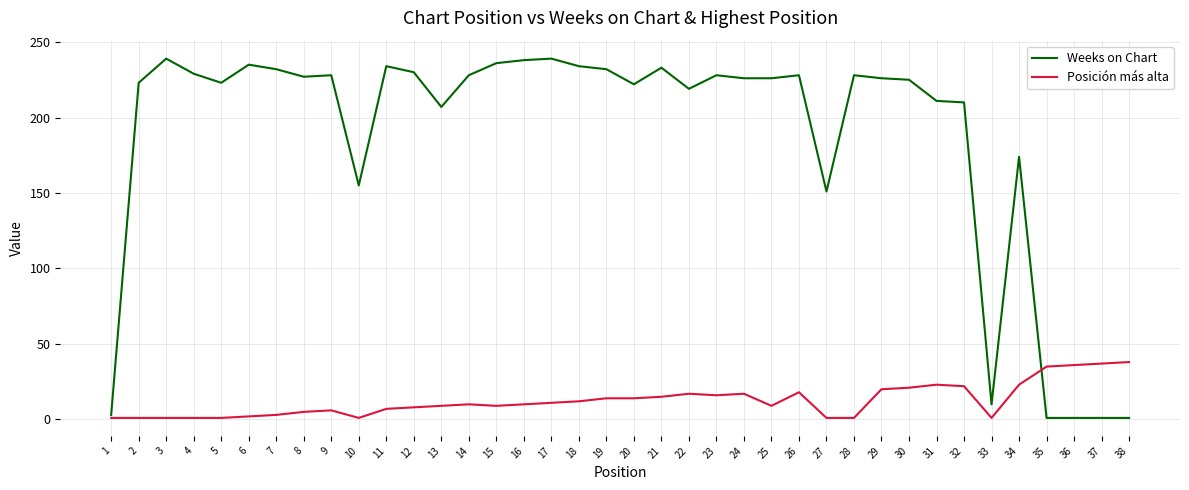

Rank the series at 3 from lowest to highest value.

Posición más alta, Weeks on Chart